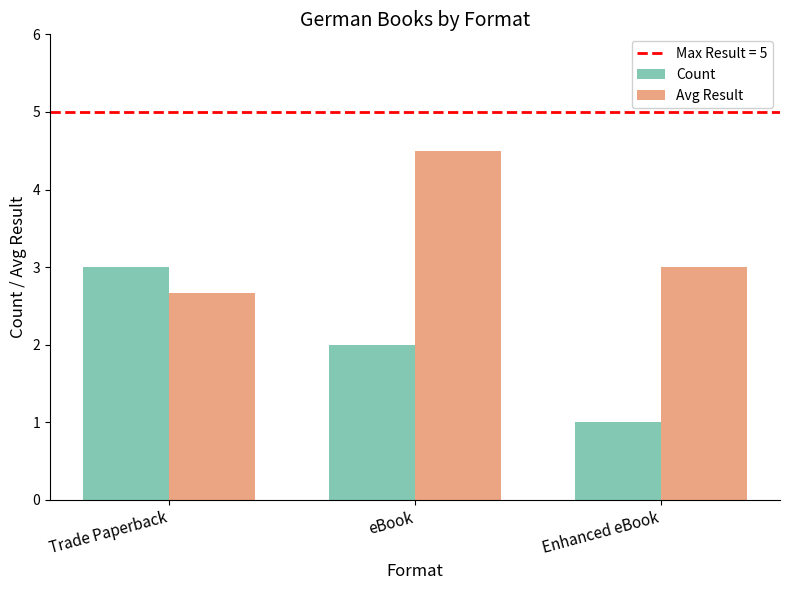

How many bars are there in each group?

2